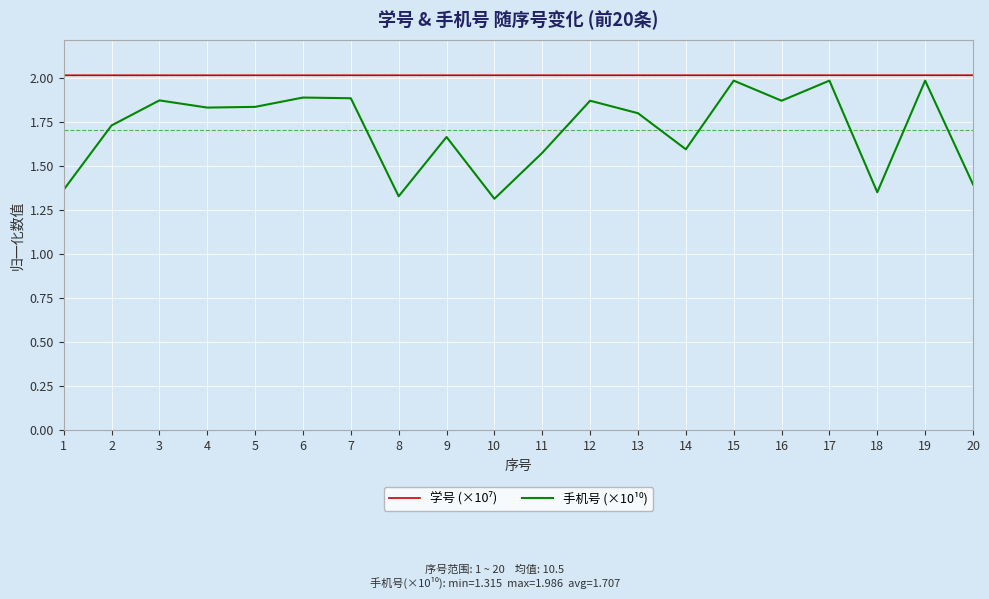

What is the spread (max minus min) of values at 10?

0.7